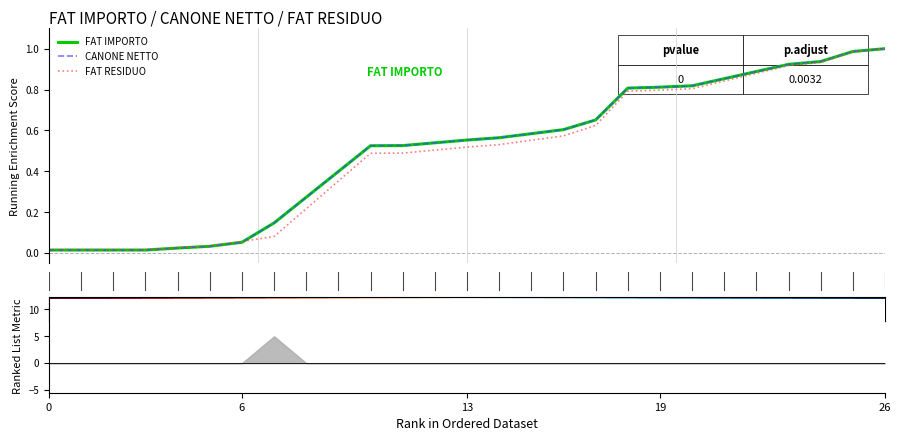

At which category is the sum across all series the highest?

26